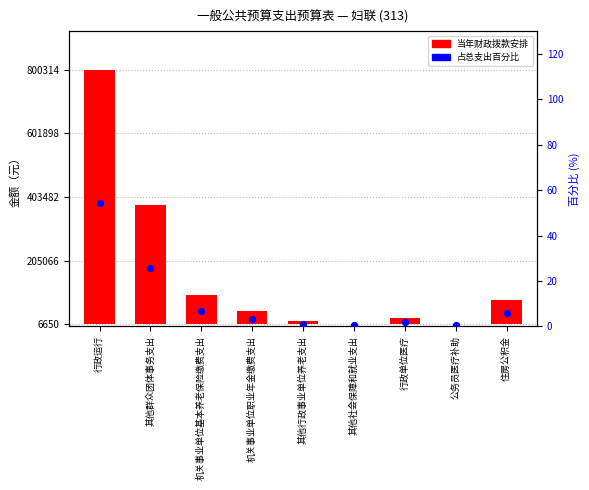

What are all the series names shown in the legend?

当年财政拨款安排, 占总支出百分比